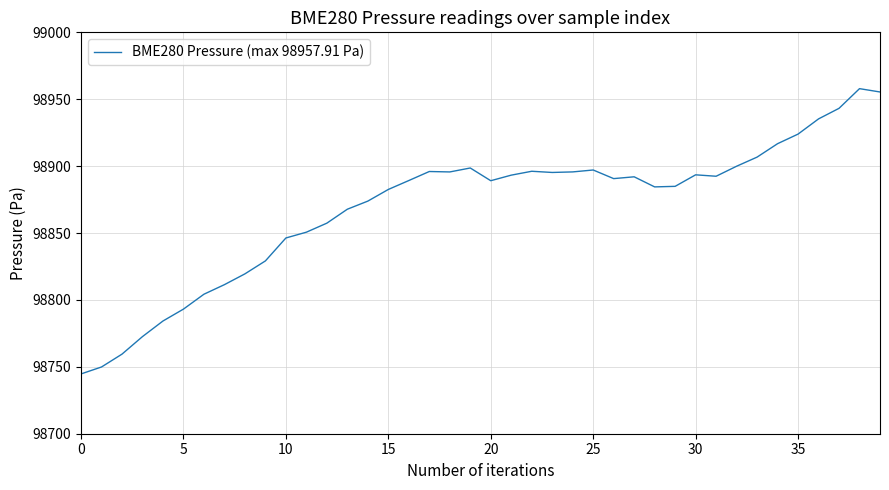

What is the difference between the maximum and minimum values?

213.2